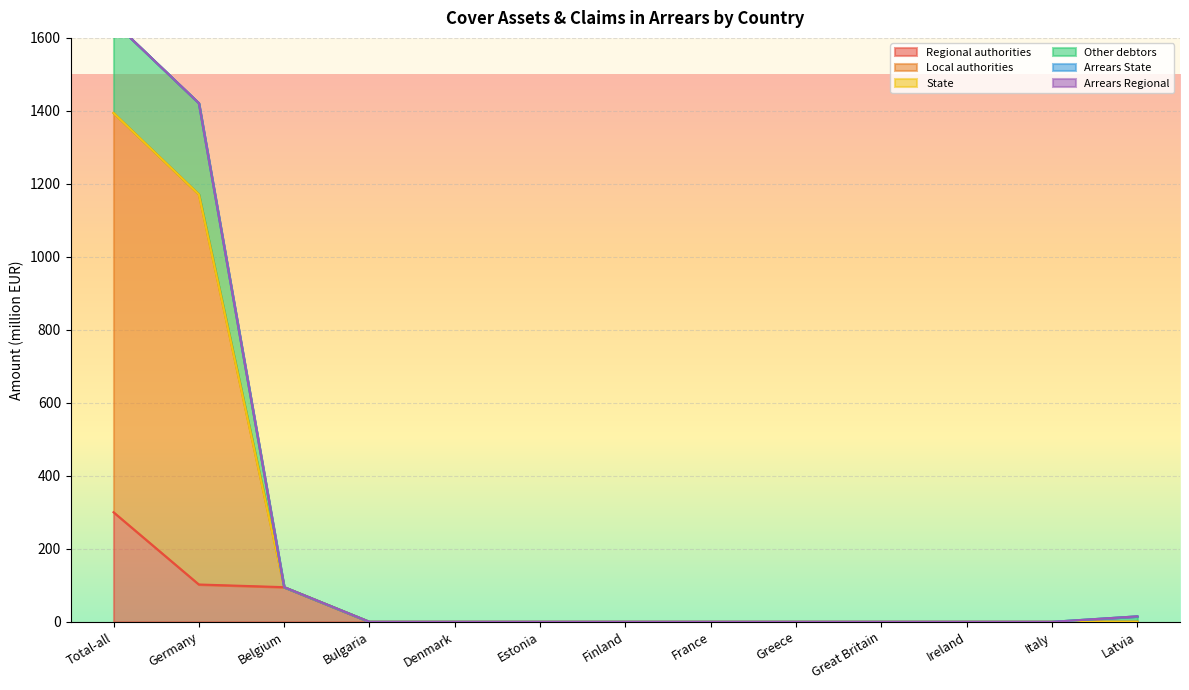

The value of Regional authorities at Ireland is 159.1. True or false?

False